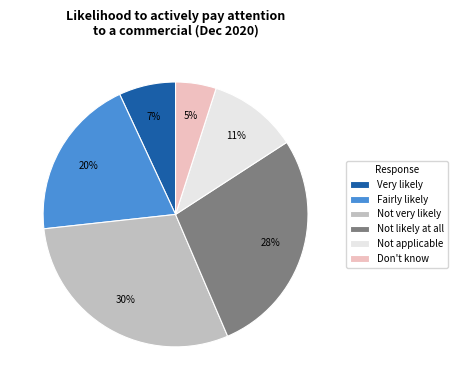

Count the number of slices in the pie.

6